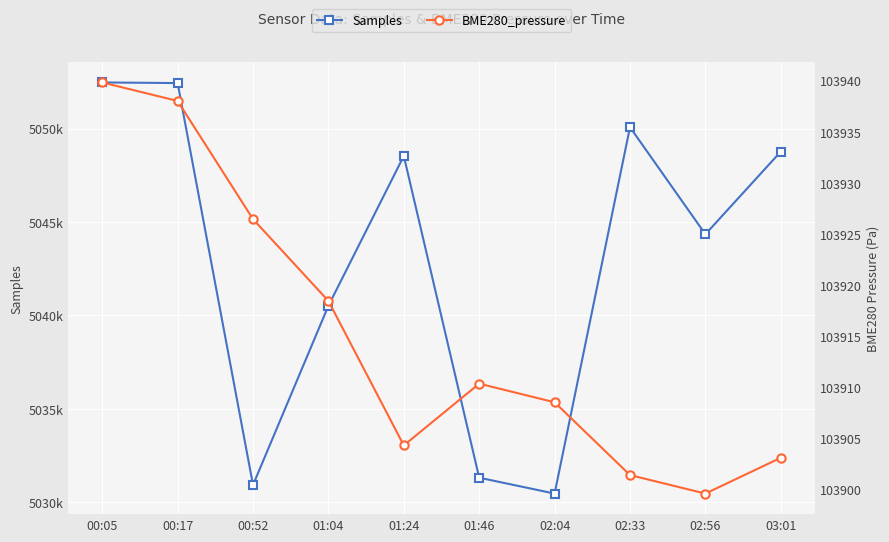

What is the smallest value displayed?

103899.6